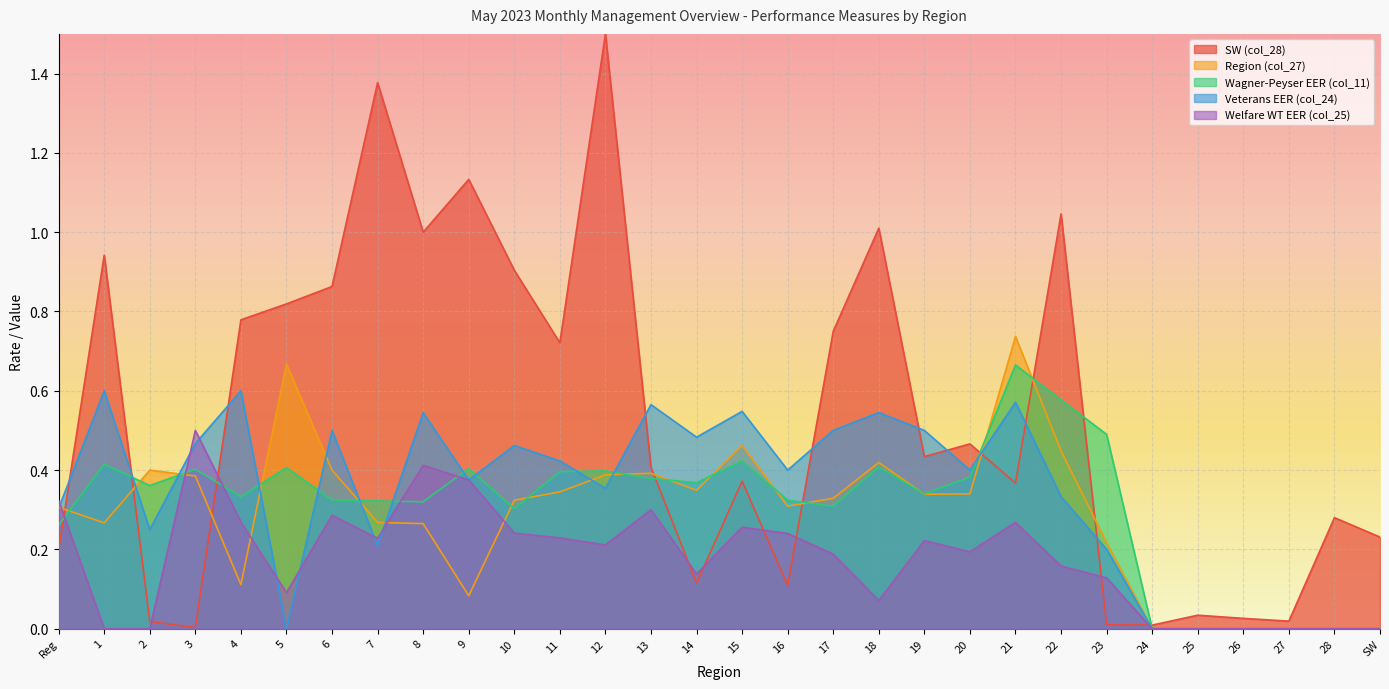

The Wagner-Peyser EER (col_11) series shows 0.2 at 20. True or false?

False